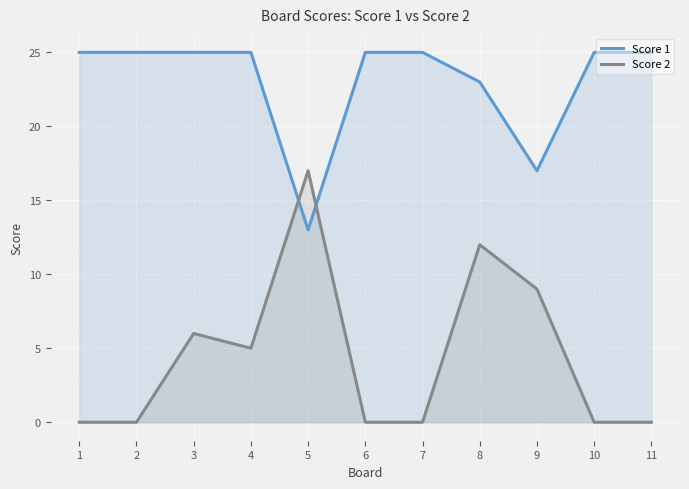

Between 1 and 6, which is larger?

1